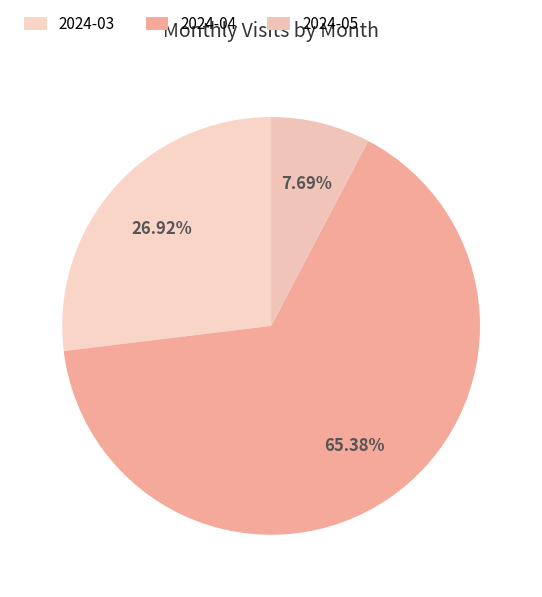

What percentage do 2024-04 and 2024-03 together represent?

92.3%